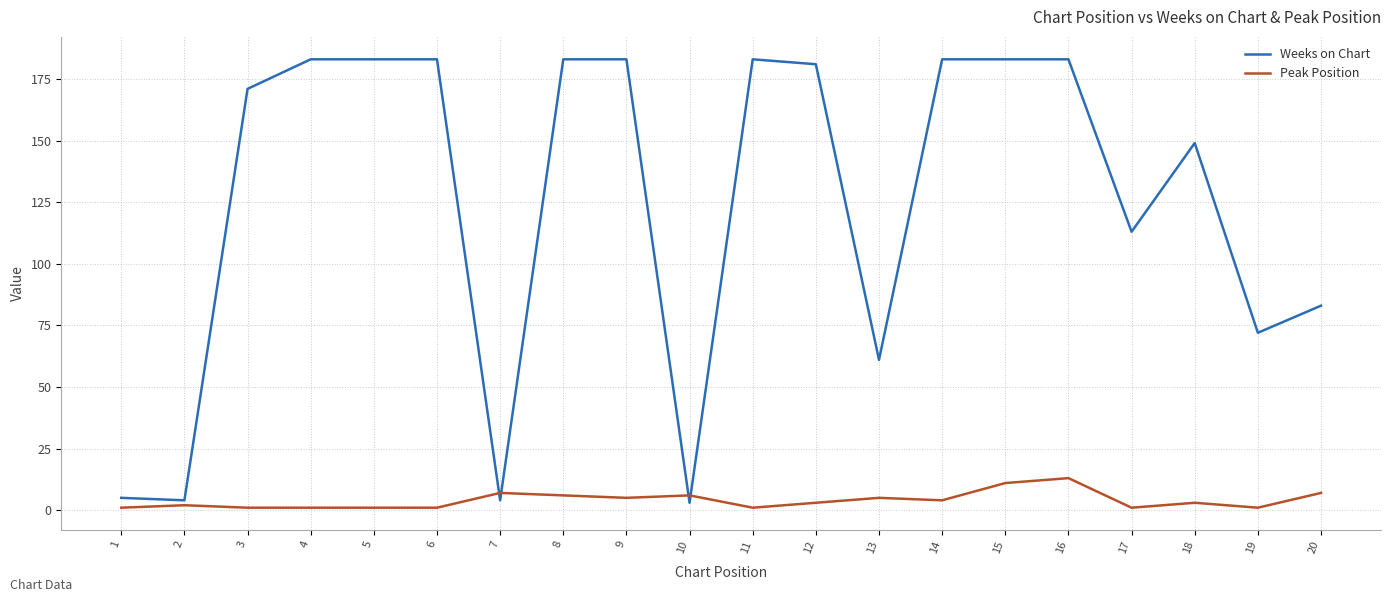

How many distinct data groups are displayed?

2